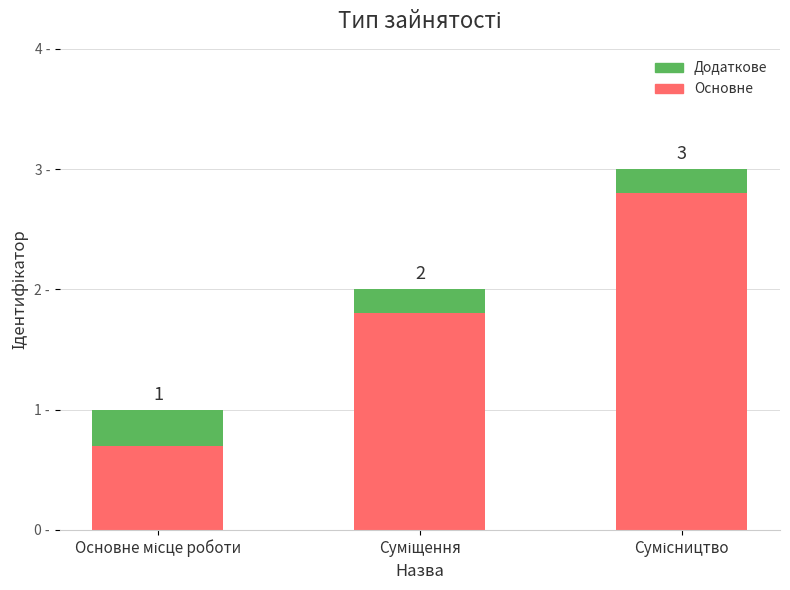

What are all the series names shown in the legend?

Додаткове, Основне